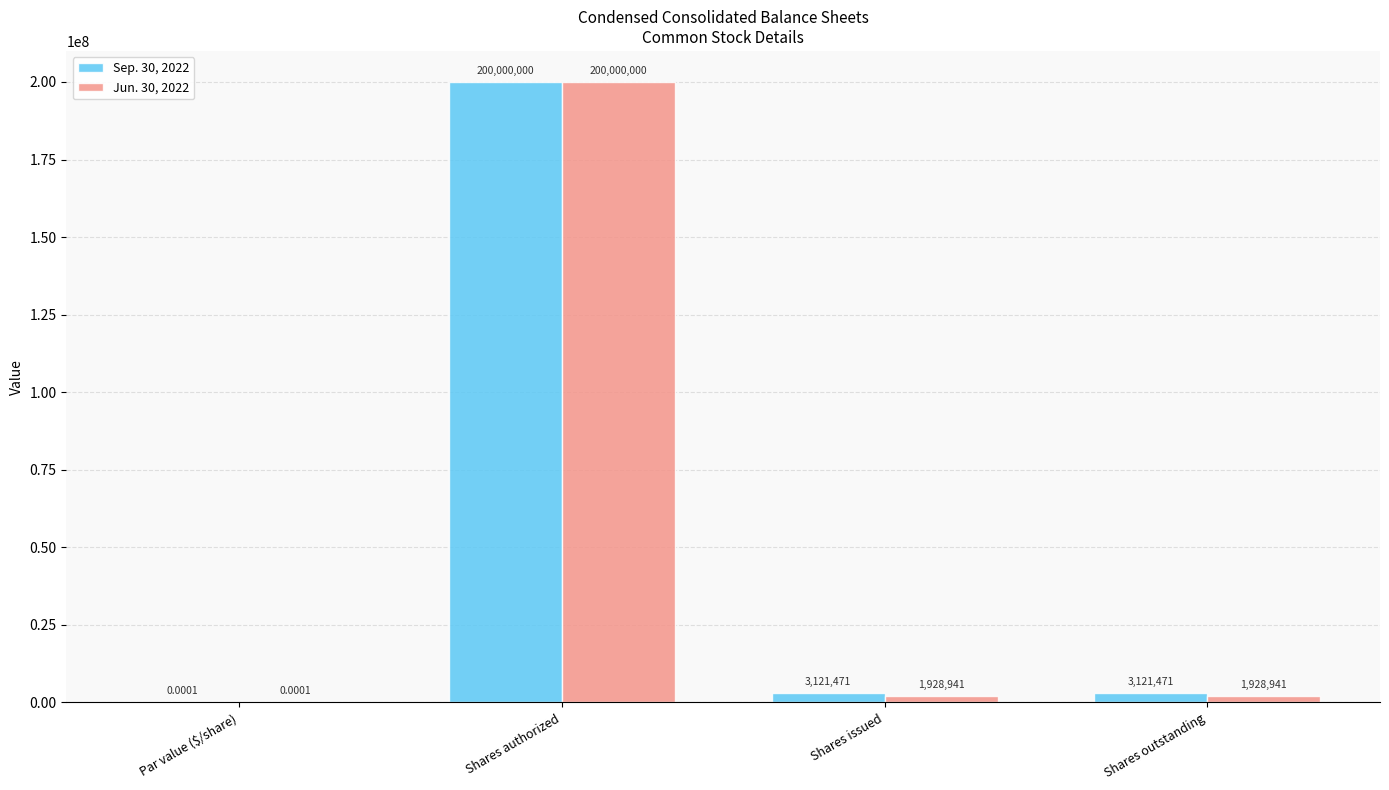

Is the value of Jun. 30, 2022 at Shares outstanding greater than the value of Sep. 30, 2022 at Par value ($/share)?

Yes